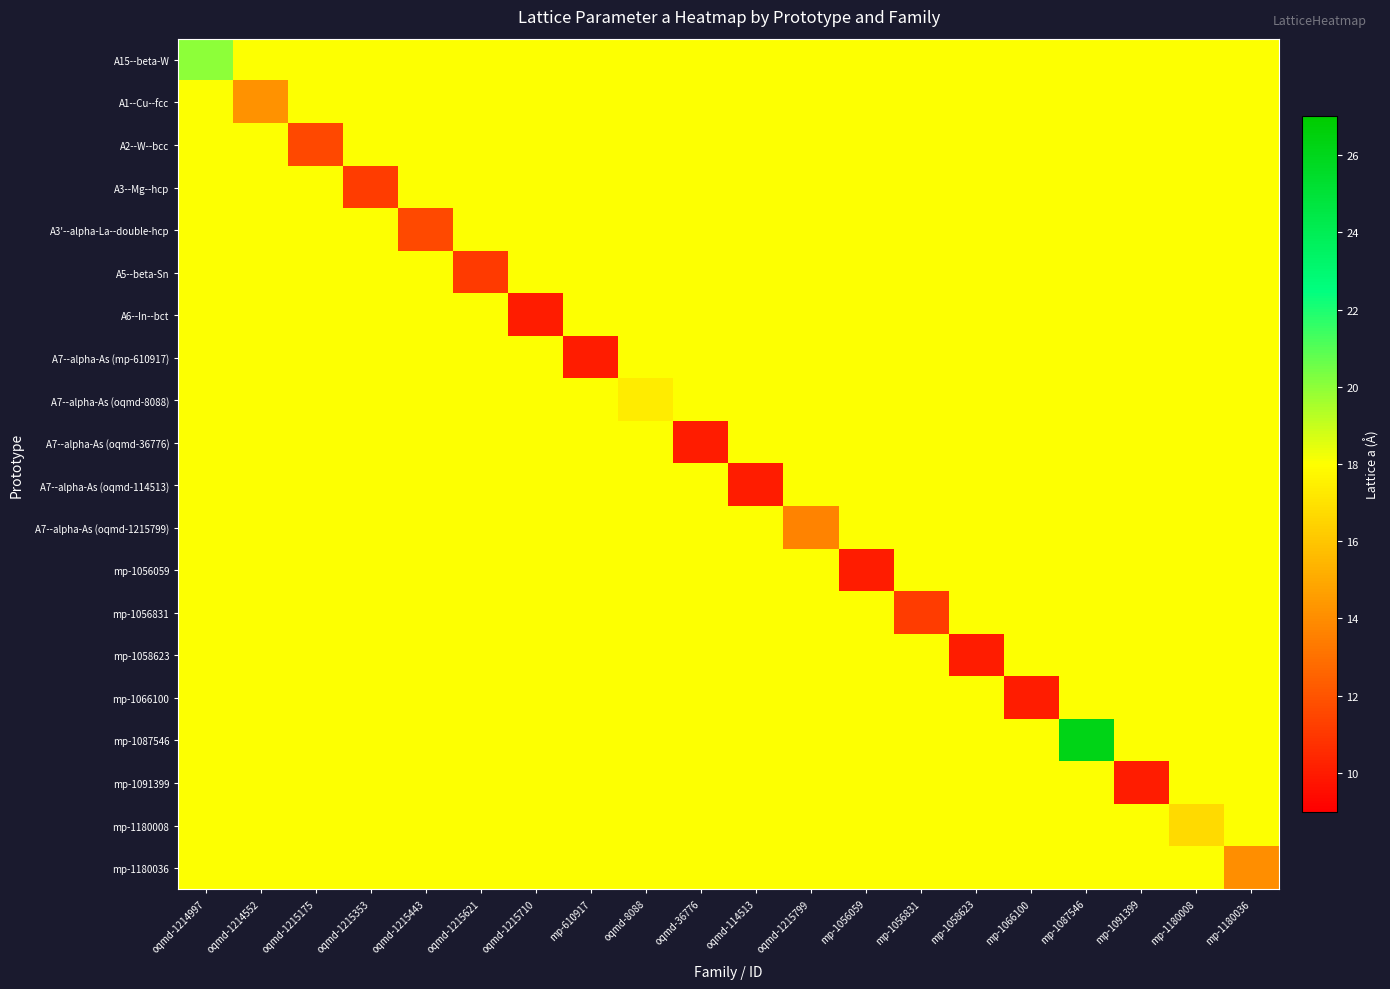

Between oqmd-1214552 and oqmd-1215175, which is larger?

oqmd-1214552